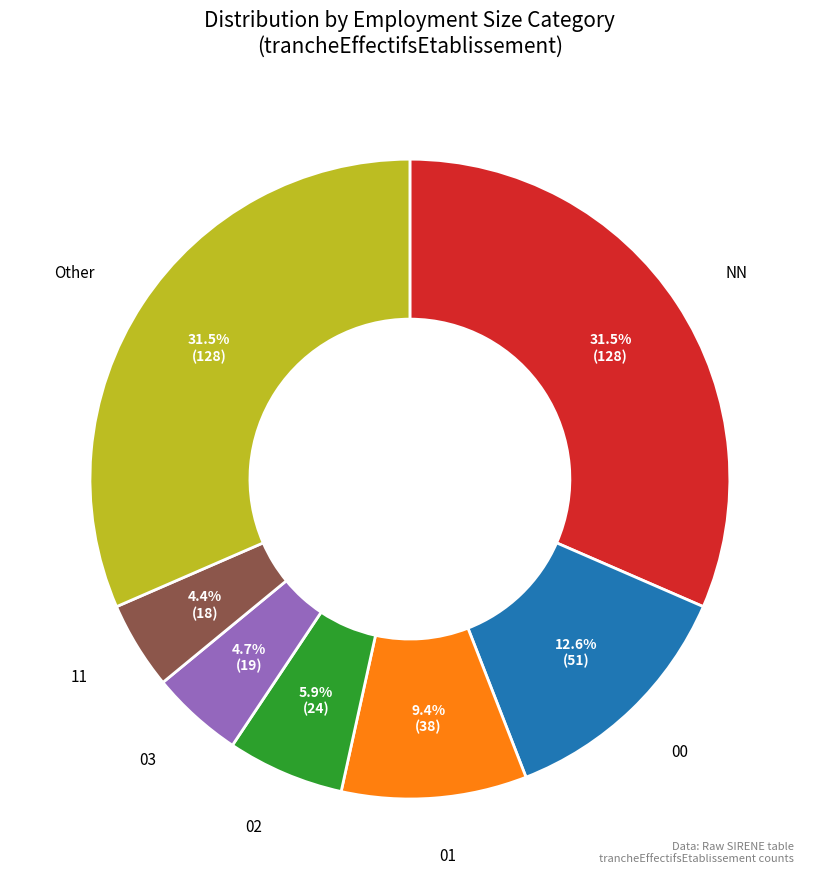

What percentage is the 00 slice, to the nearest percent?

13%